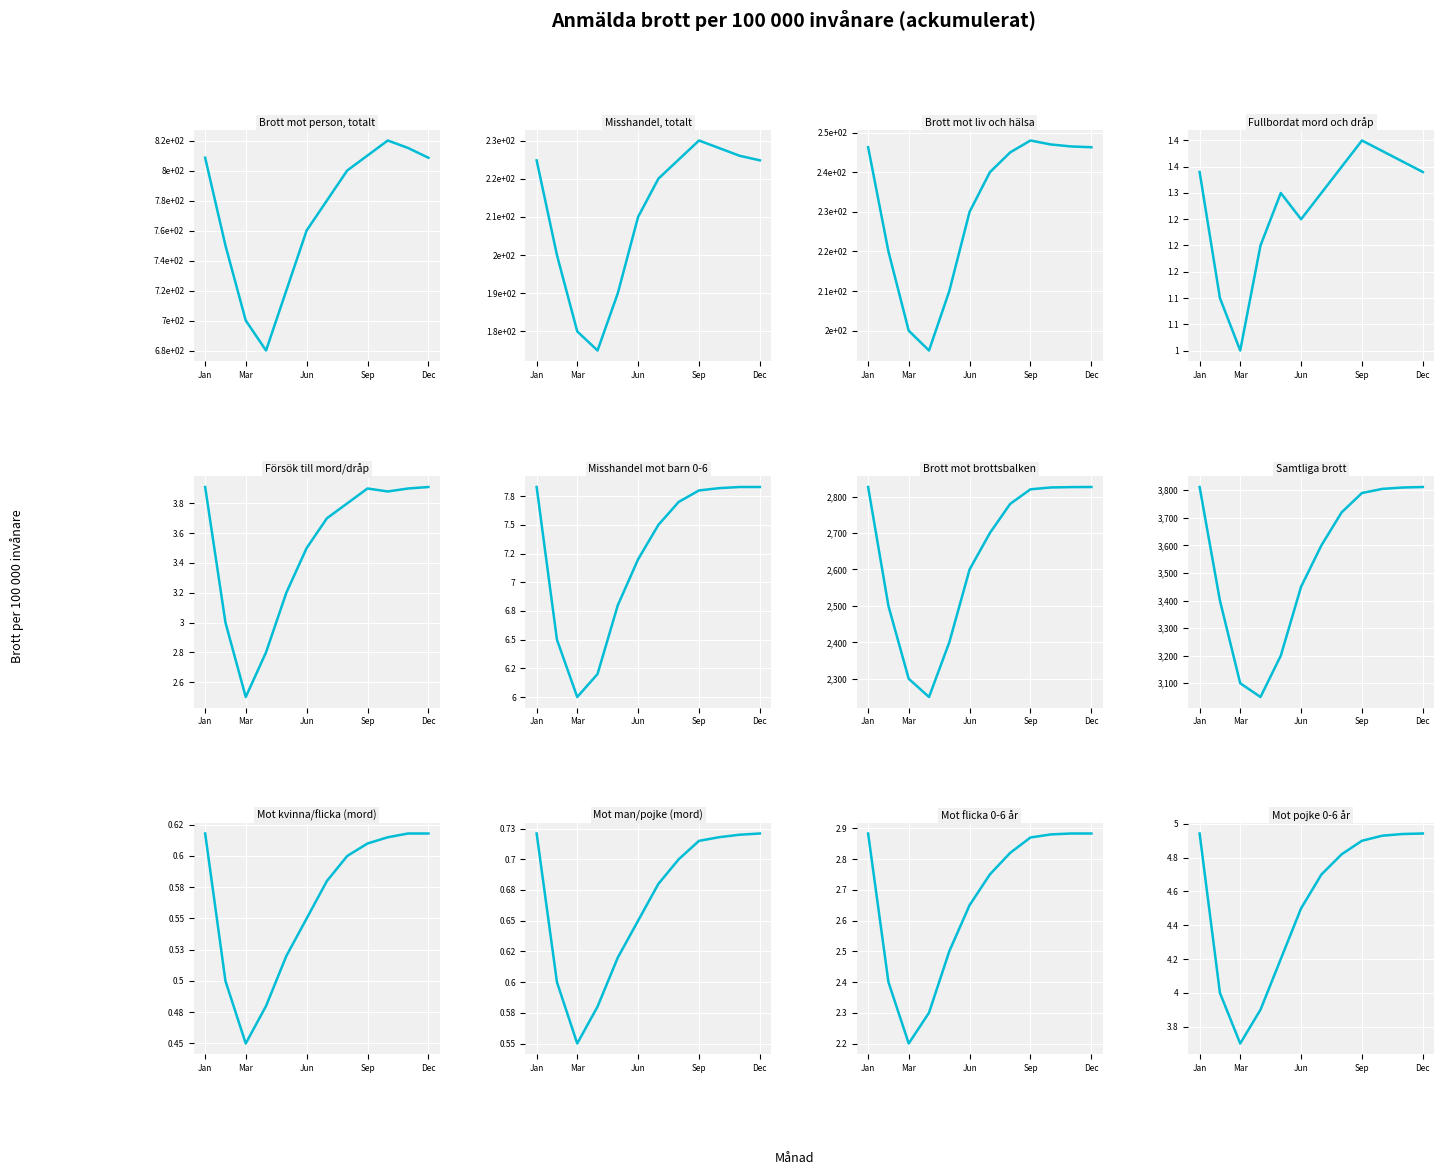

True or false: Antal brott and Brott mot liv och hälsa cross at least once.

False